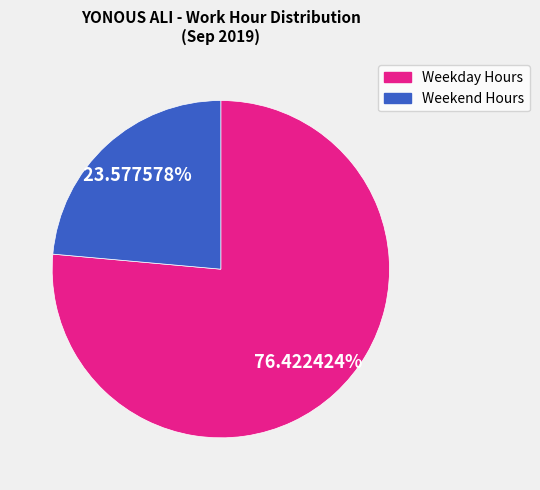

To the nearest percent, what is the difference between the largest and smallest slice percentages?

53%